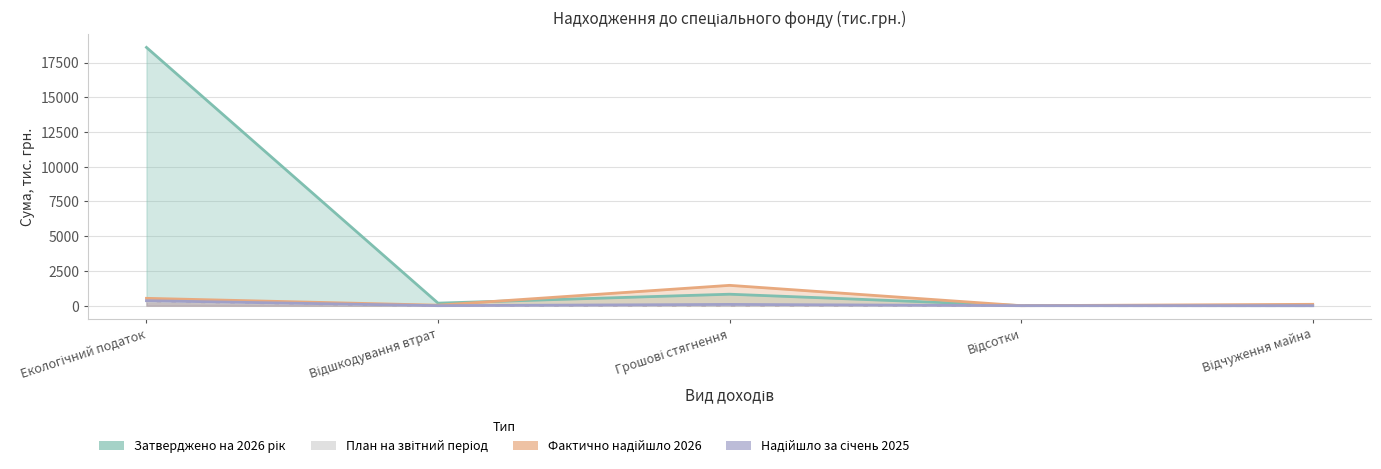

True or false: Надійшло за січень 2025 has more than 1 points higher than both neighbors.

False